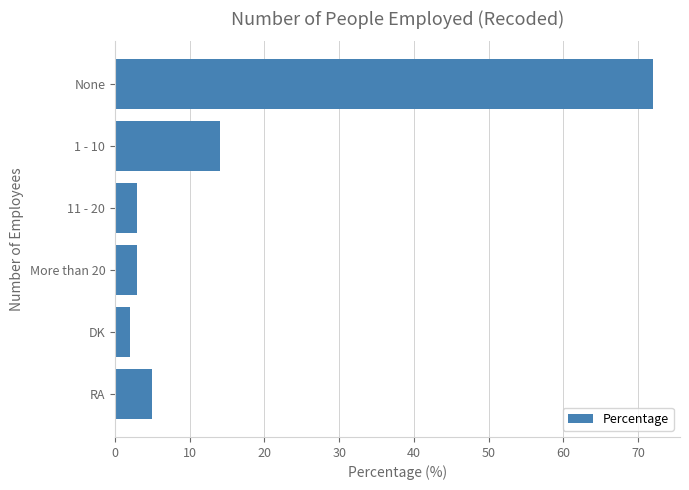

Read the value at 11 - 20.

3